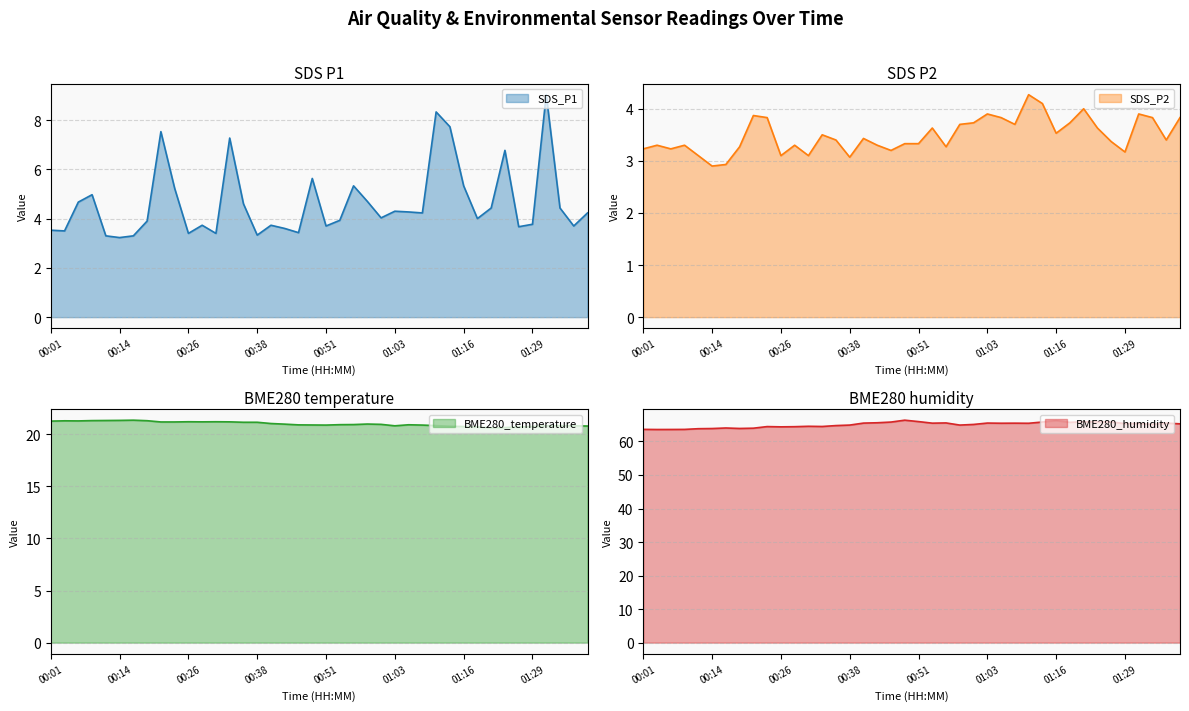

The value of SDS_P2 at 01:01 is 3.7. True or false?

True